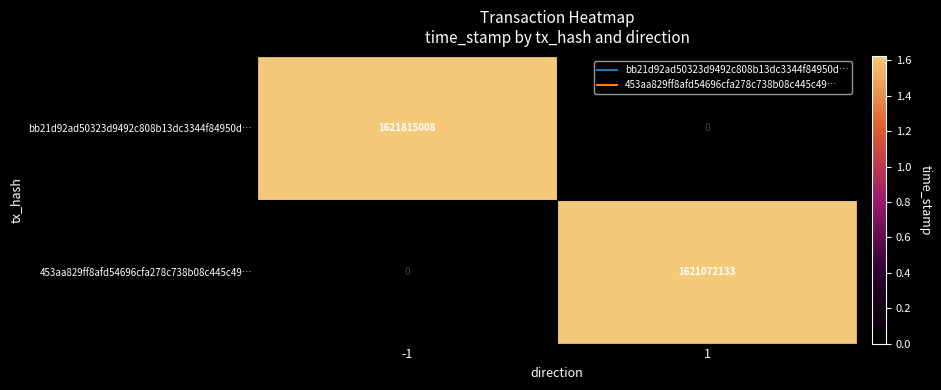

The value of 453aa829ff8afd54696cfa278c738b08c445c49… at -1 is 0. True or false?

True